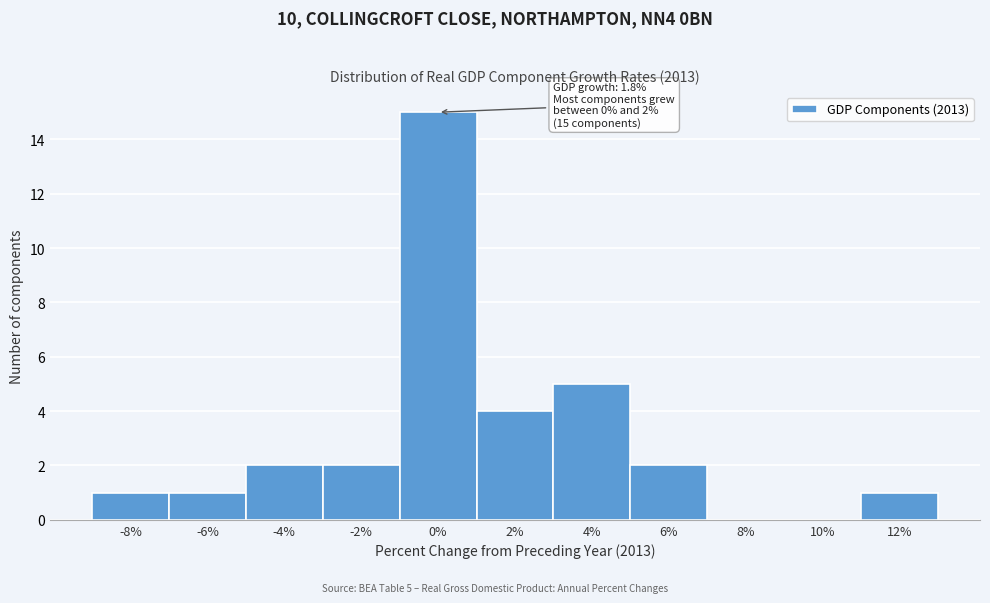

Reading left to right, extract all data points from this chart.

-8%=1	-6%=1	-4%=2	-2%=2	0%=15	2%=4	4%=5	6%=2	8%=0	10%=0	12%=1